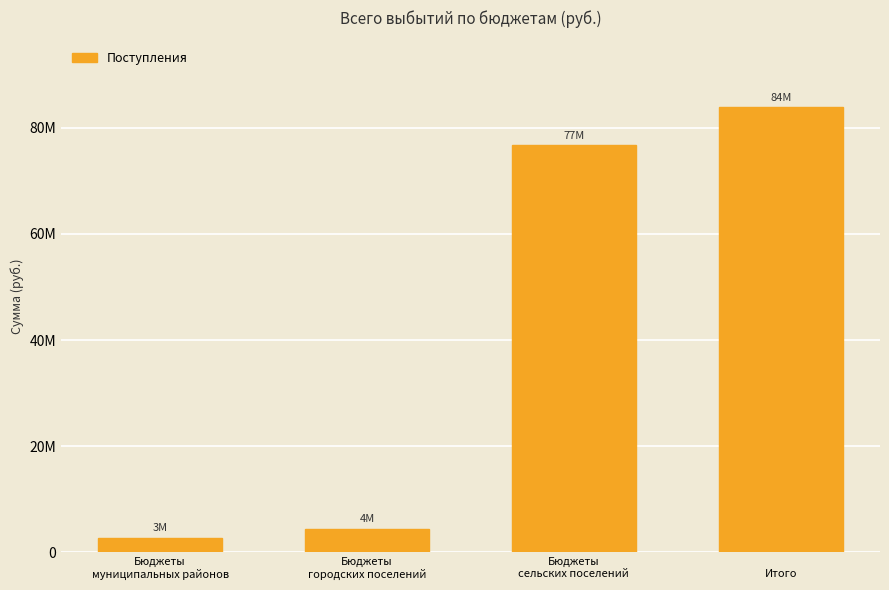

Does the chart contain any negative values?

No